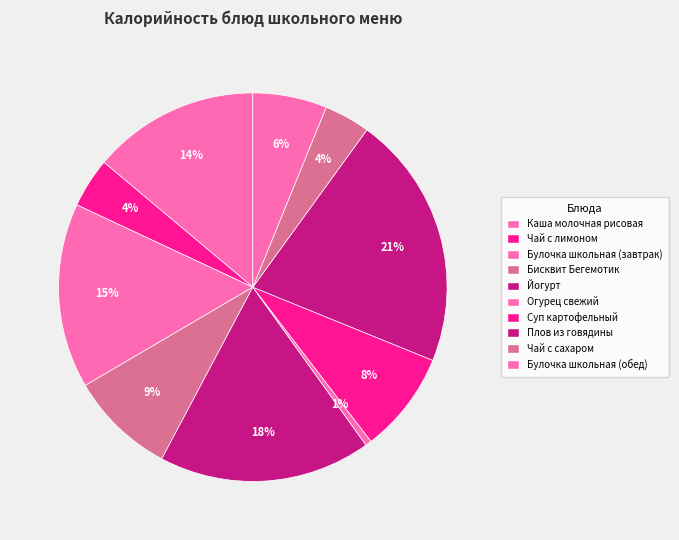

Count the number of slices in the pie.

10